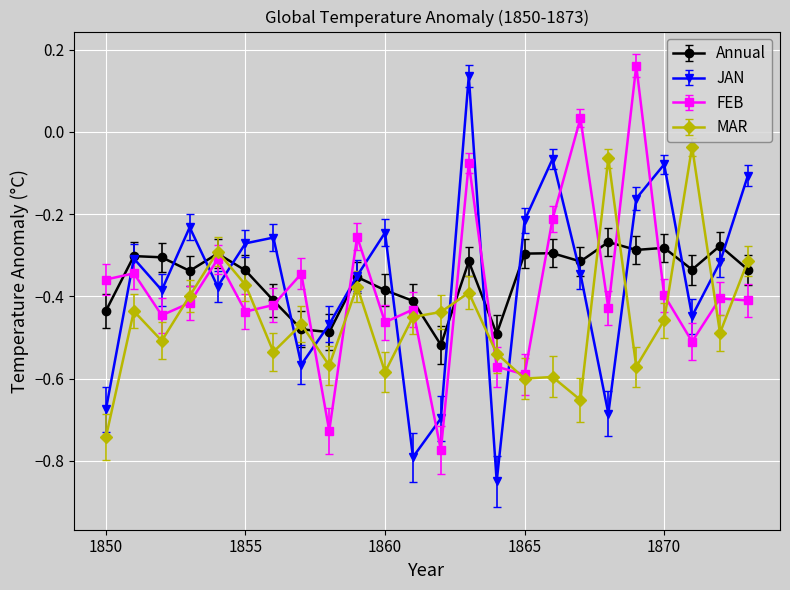

True or false: FEB and JAN cross at least once.

True